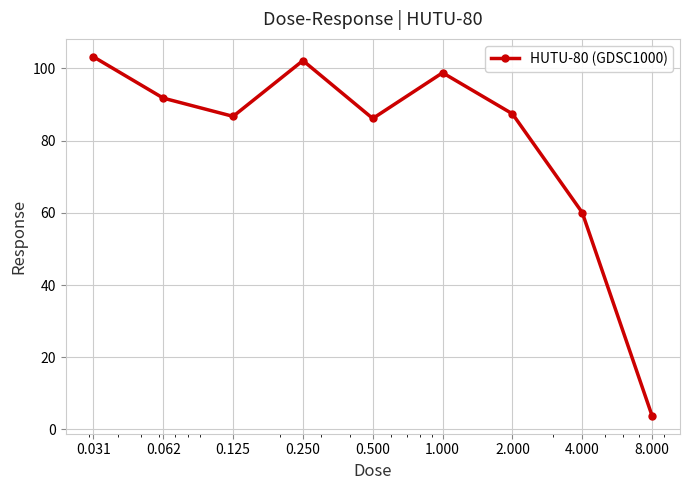

True or false: the data has more than 0 interior local peaks.

True